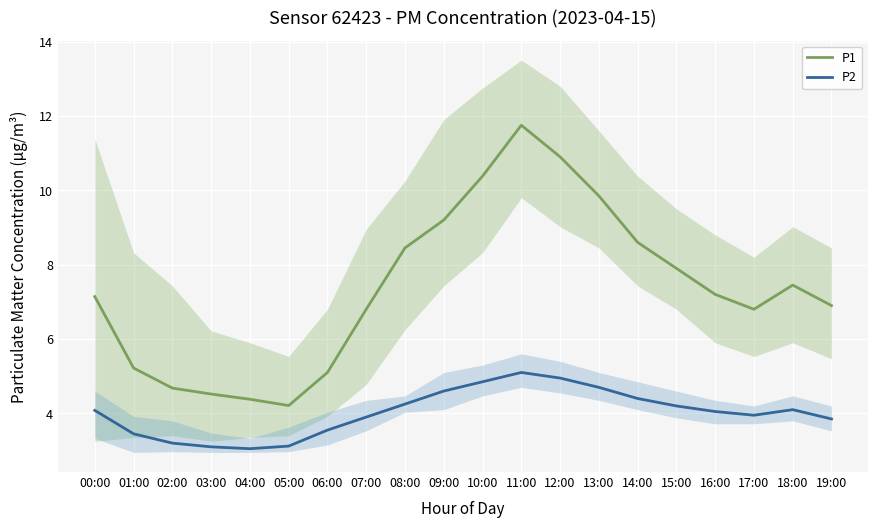

Which label corresponds to the largest value in the chart?

11:00